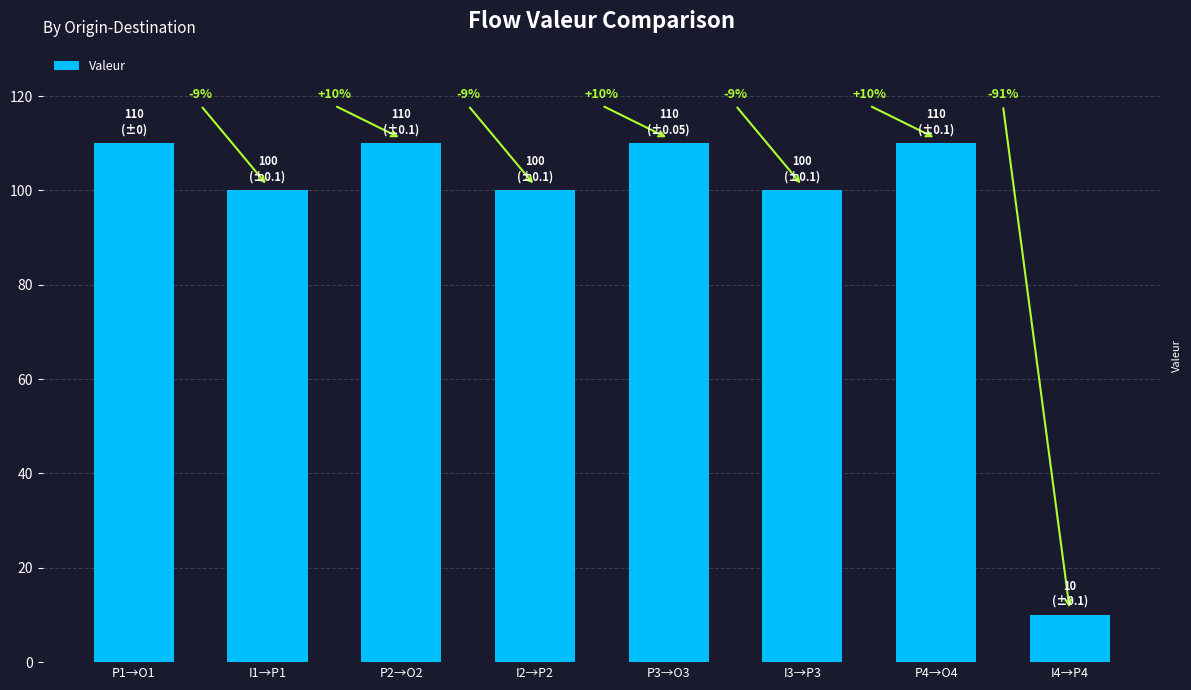

List the labels in order of value, smallest first.

I4→P4, I1→P1, I2→P2, I3→P3, P1→O1, P2→O2, P3→O3, P4→O4